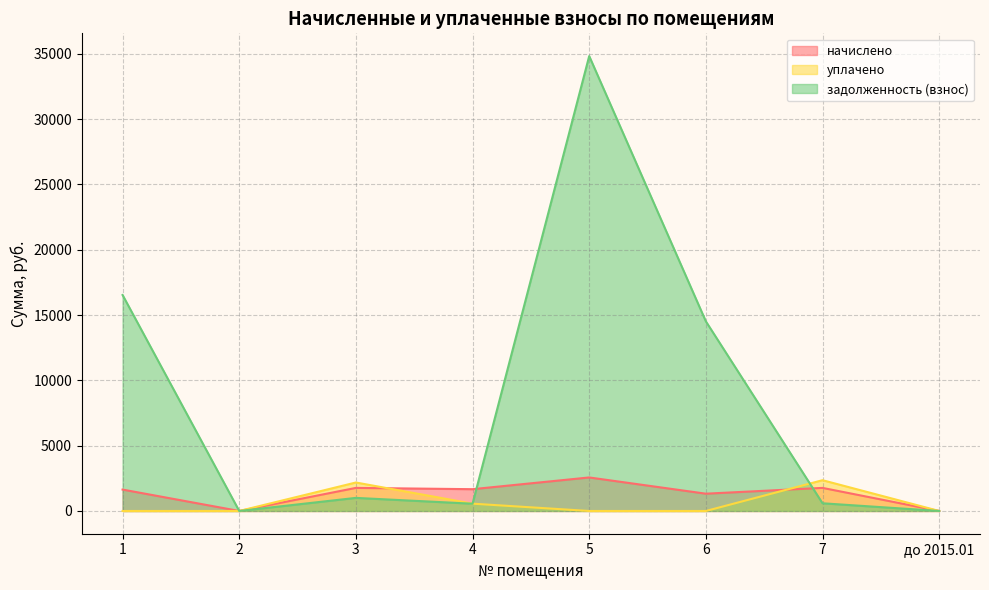

What is the difference between the highest and lowest values at 1?

16533.1